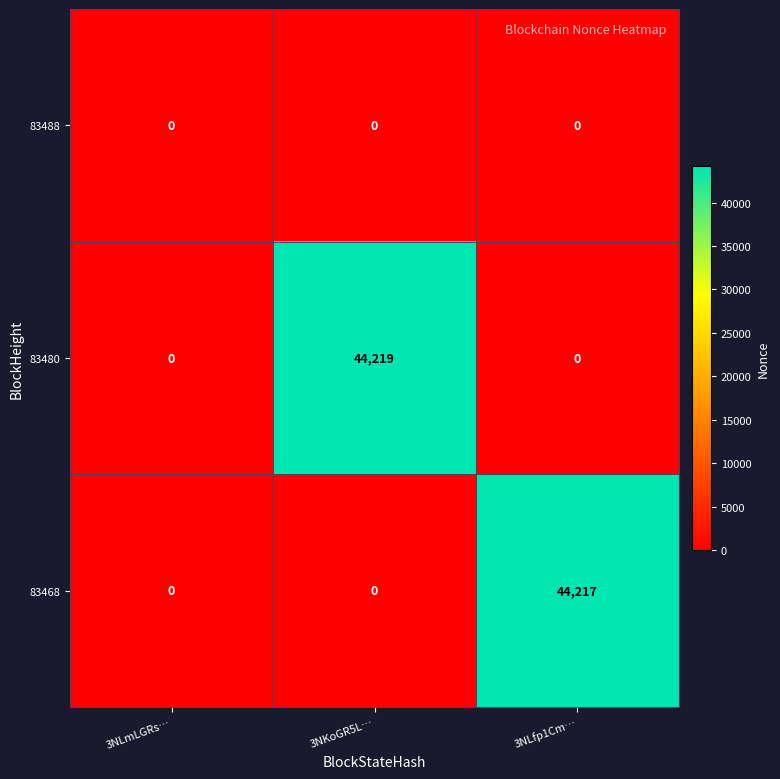

Is the value of 83468 at 3NLfp1Cm… greater than the value of 83488 at 3NLfp1Cm…?

Yes